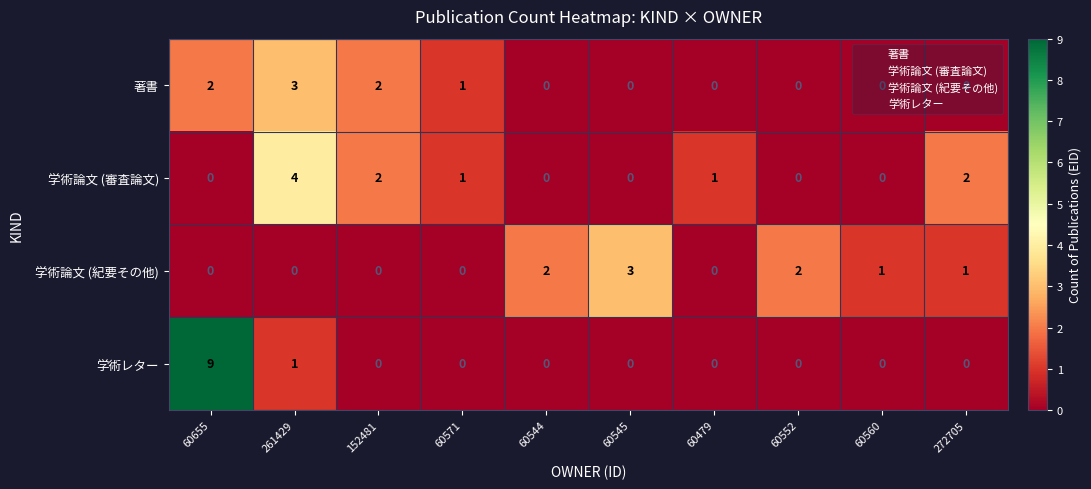

Where does the 学術論文 (紀要その他) series first go above 1?

60544